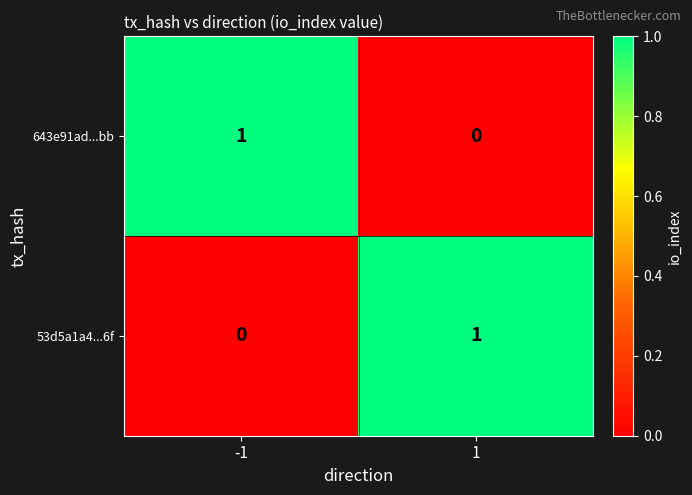

Reading left to right, extract all data points from this chart.

643e91ad...bb: 1	0
53d5a1a4...6f: 0	1